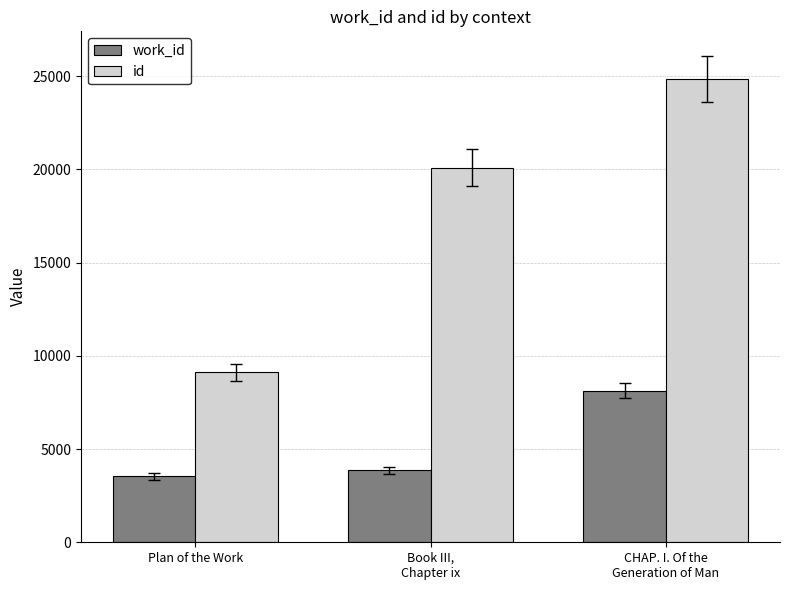

How many data points does each series have?

3